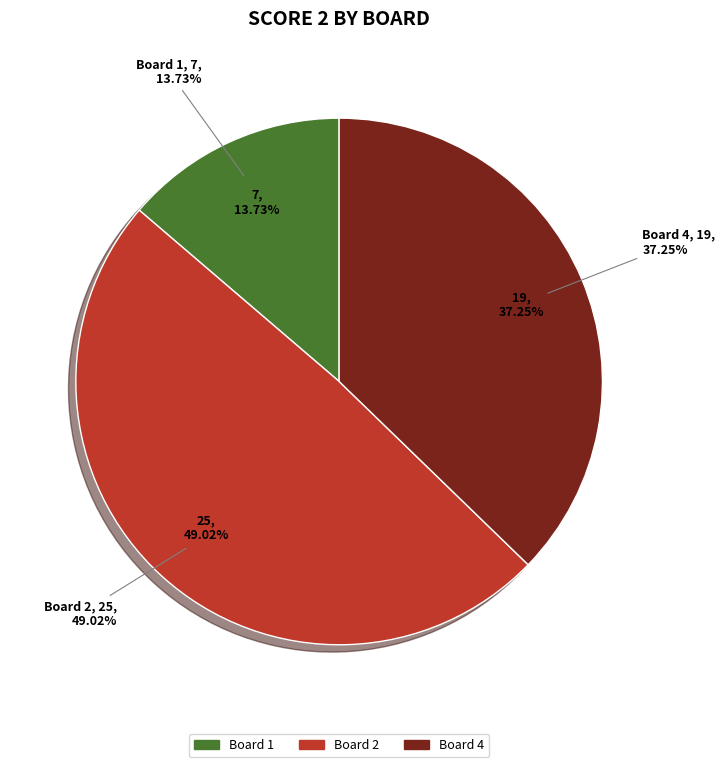

Does any single category account for the majority?

No